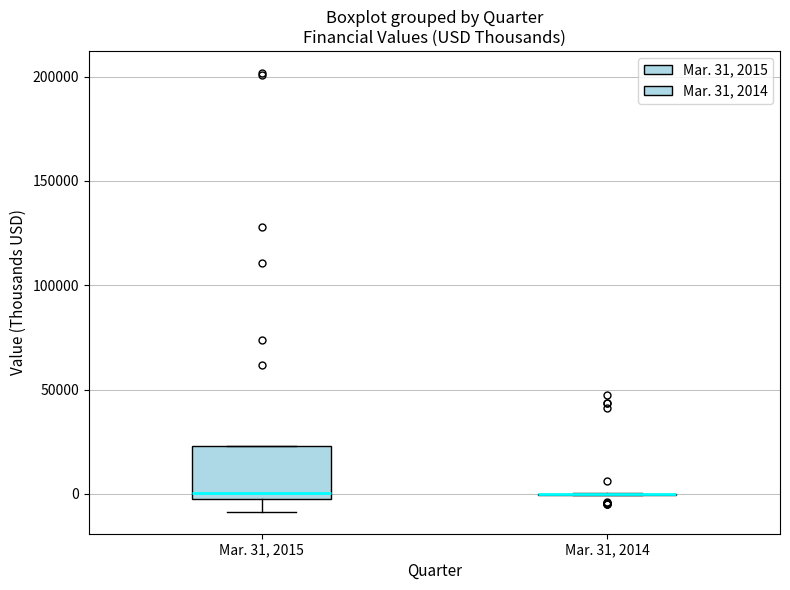

Reading left to right, transcribe this box plot: for each box, give where its median line is, the range the box spans, and where its two whiskers end, as read against the y-axis. The values are not printed on the chart, so give them approximately, as read against the axis.

Mar. 31, 2015: median 0, box -5000 to 25000, whiskers -10000 to 25000
Mar. 31, 2014: box collapsed to a line at 0, whiskers 0 to 0